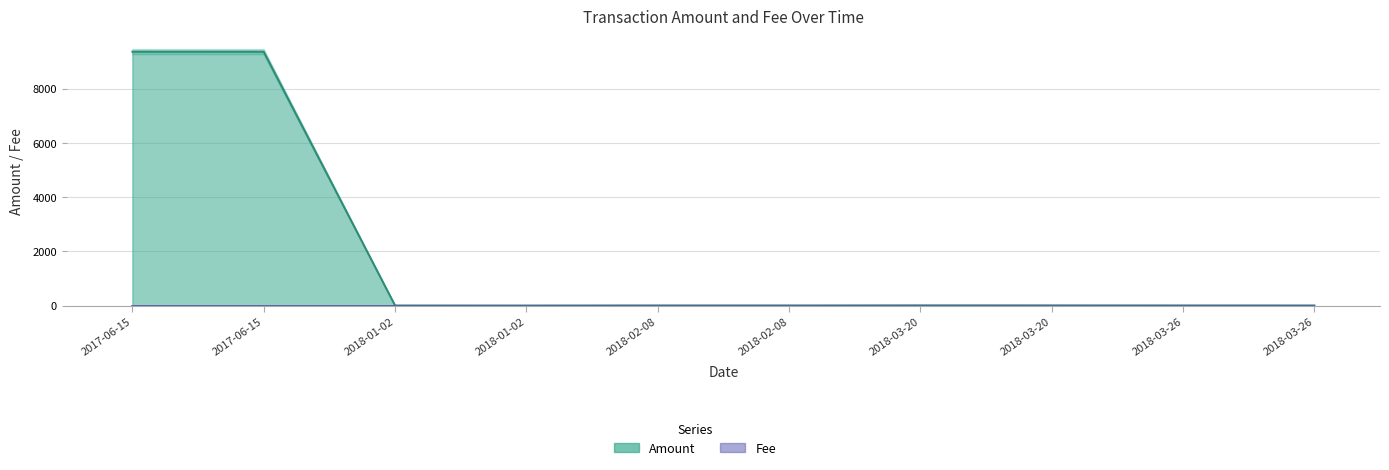

How many data points are less than 5?

4